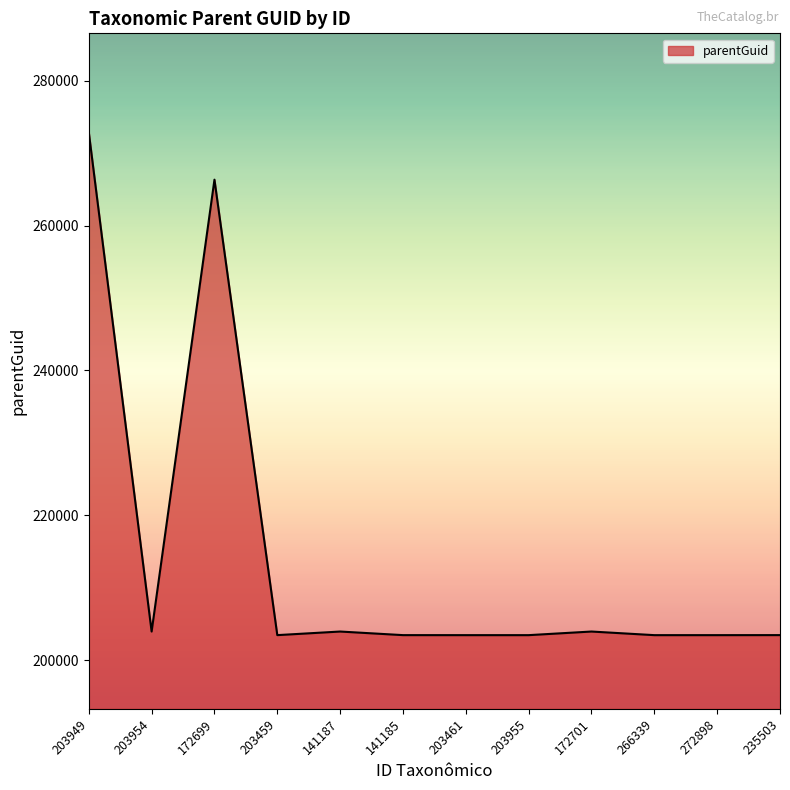

How many categories are shown in the chart?

12